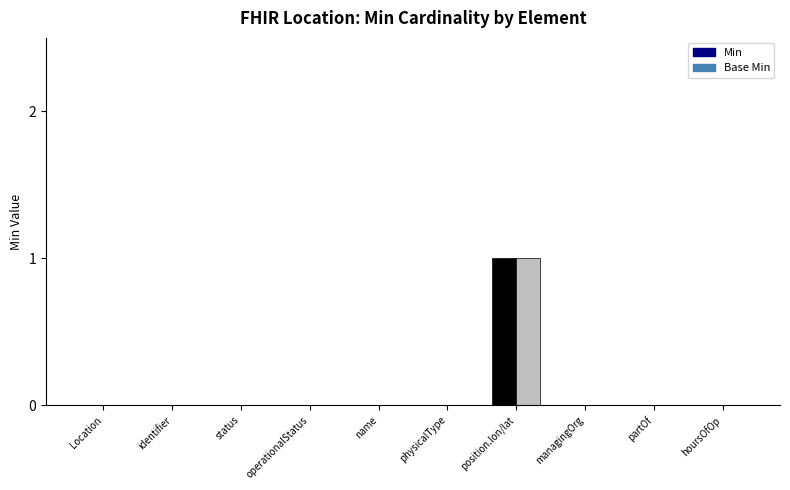

Count the Base Min values in the range 0 to 1.

10